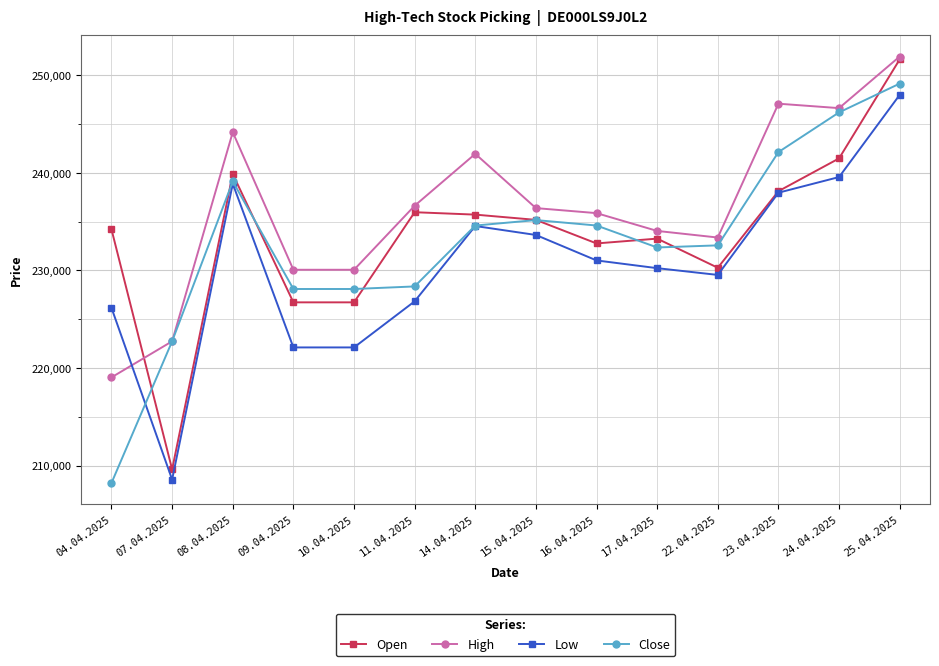

How many lines are shown in the chart?

4